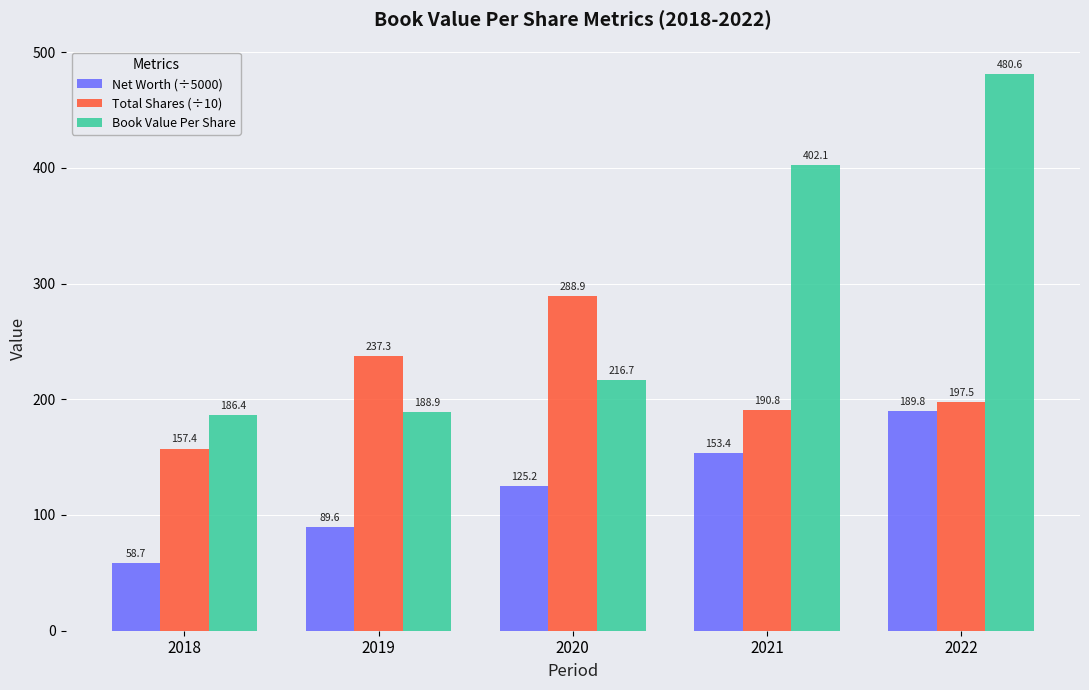

What is the average value of the Book Value Per Share series?

294.9